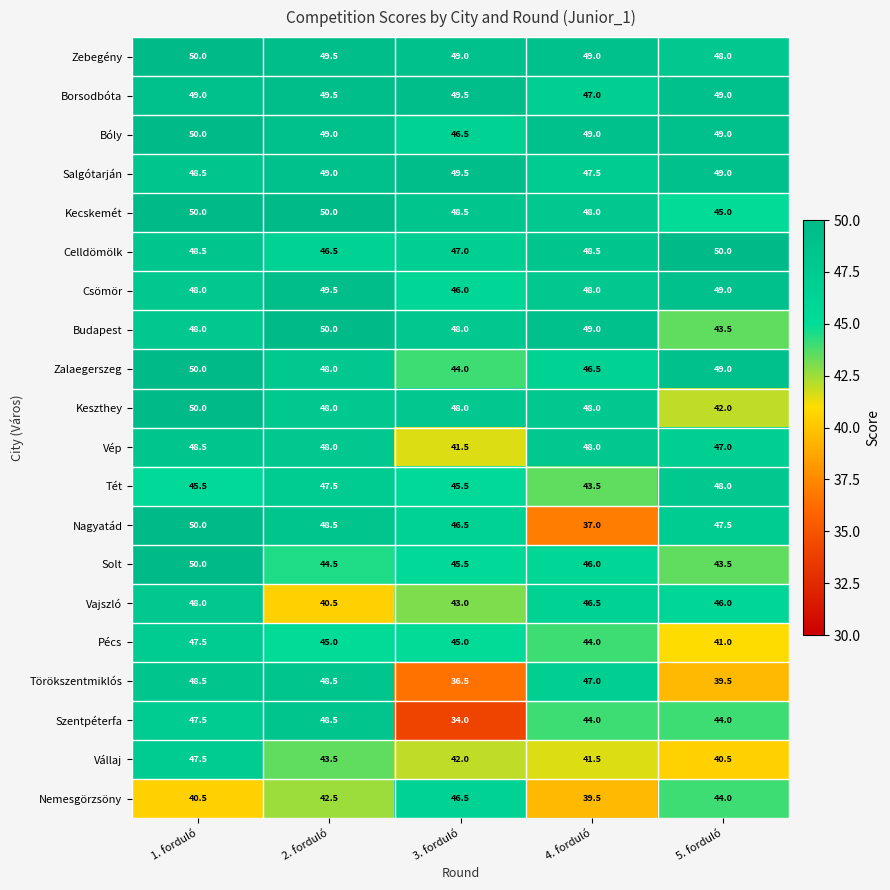

What is the maximum value for Zalaegerszeg?

50.0